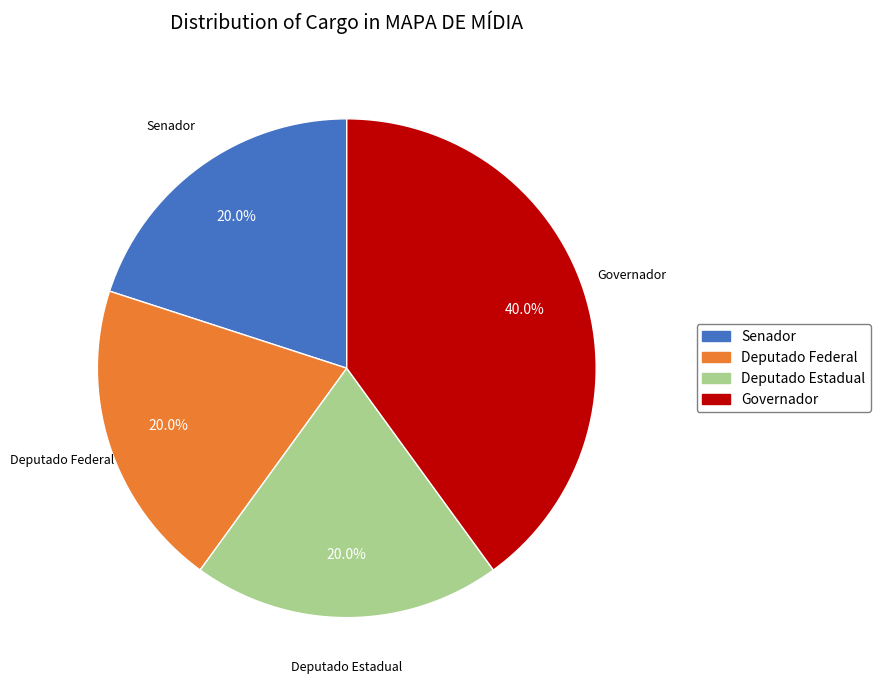

To the nearest percent, what is the average slice percentage?

25%